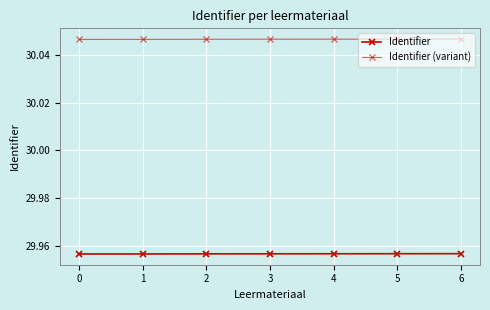

How many series are shown in this chart?

2